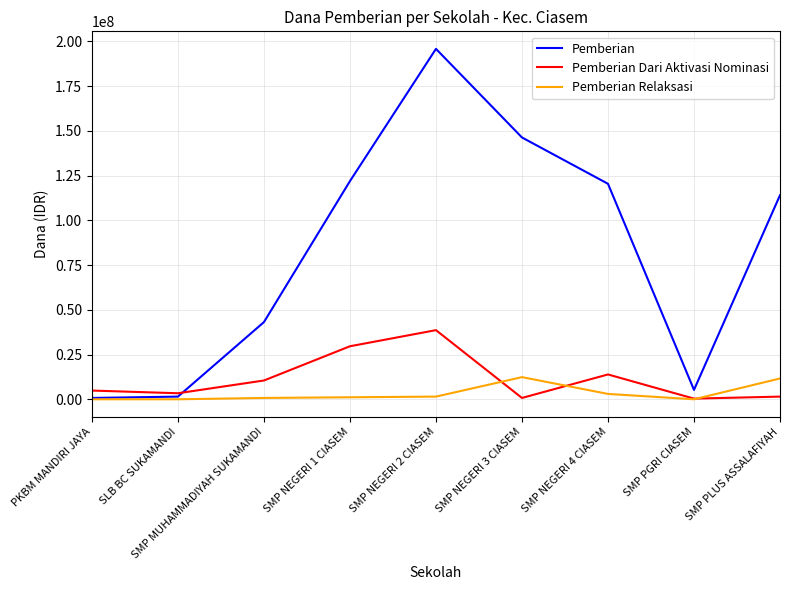

What is the sum of all Pemberian Dari Aktivasi Nominasi values?

103500000